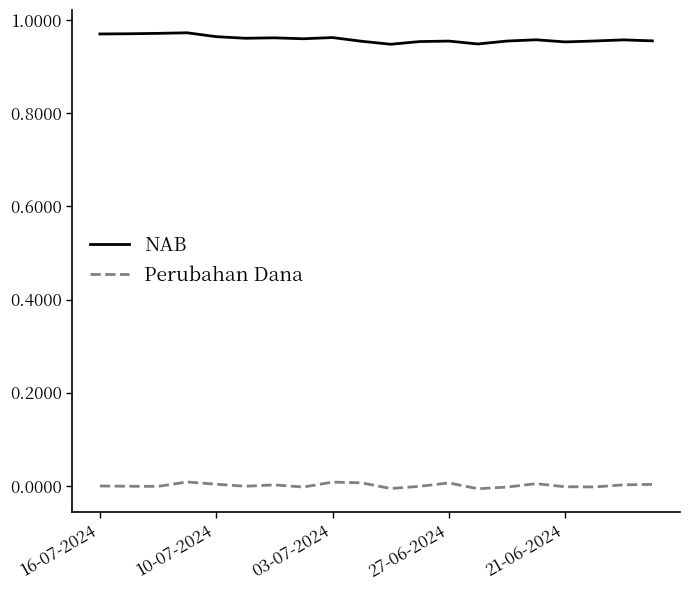

List the series in order of their peak value, highest first.

NAB, Perubahan Dana